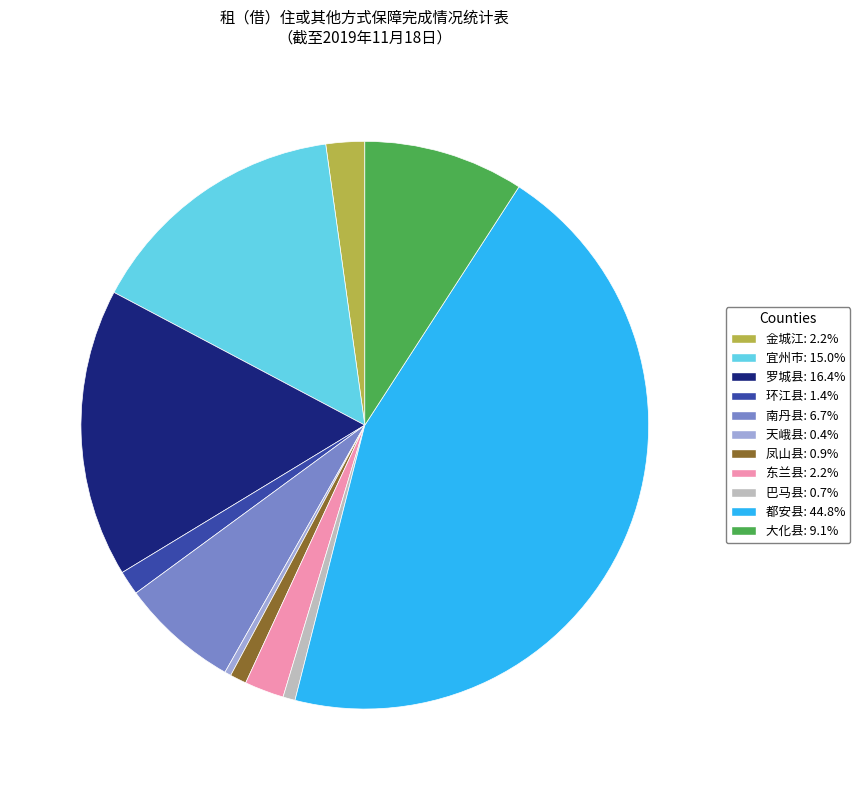

Is it true that 罗城县 is 27% of the pie?

False